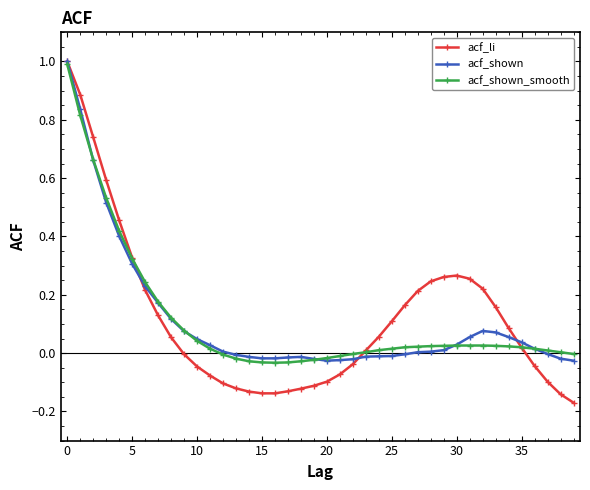

What is the maximum value for acf_li?

1.0